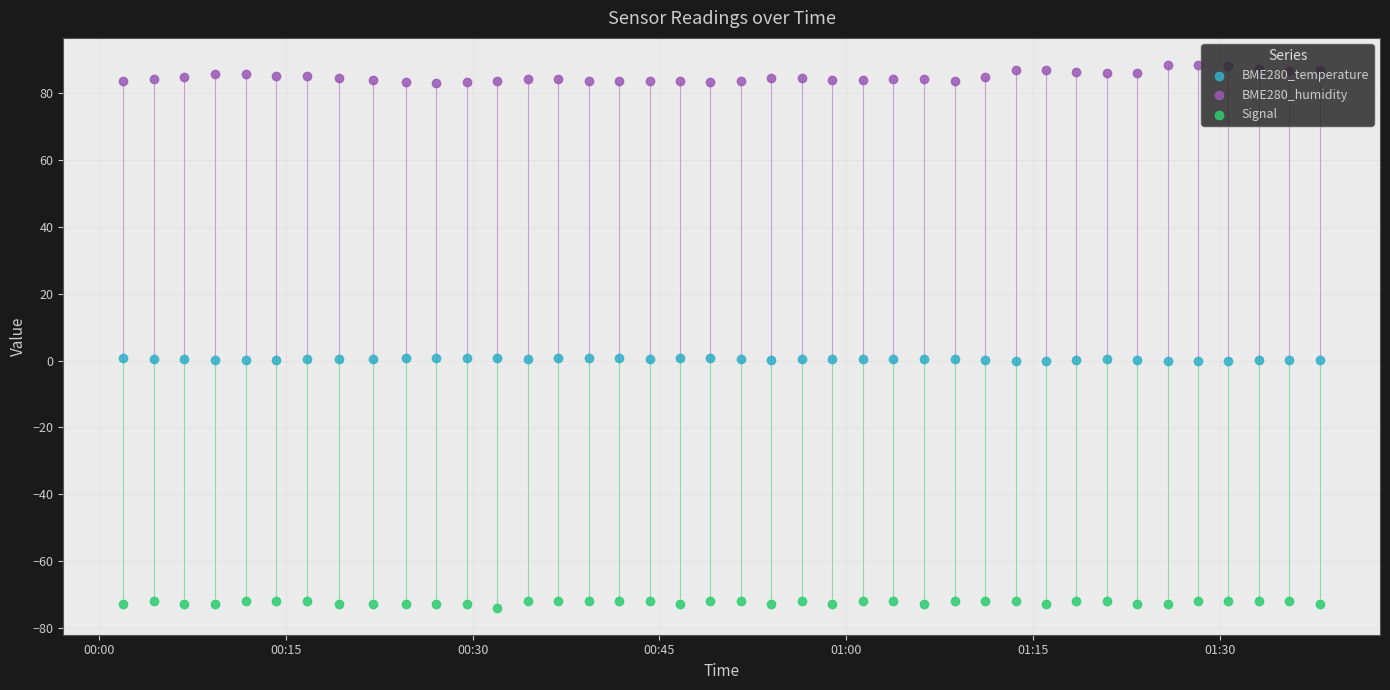

Which series has the widest spread of Y values?

BME280_humidity